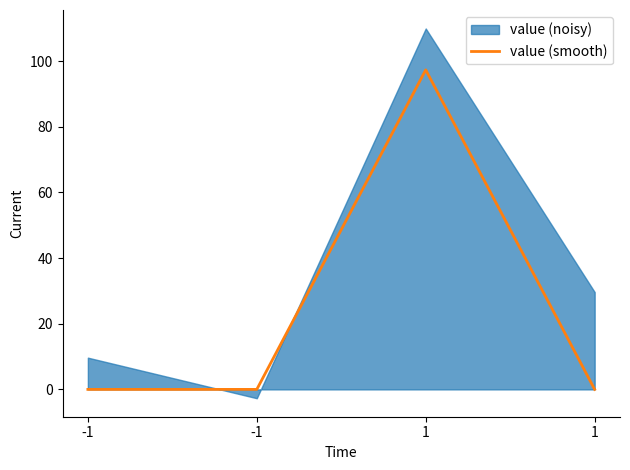

Reading left to right, transcribe all the data shown in this chart.

-1=0.0	-1=0.0	1=97.3	1=0.0